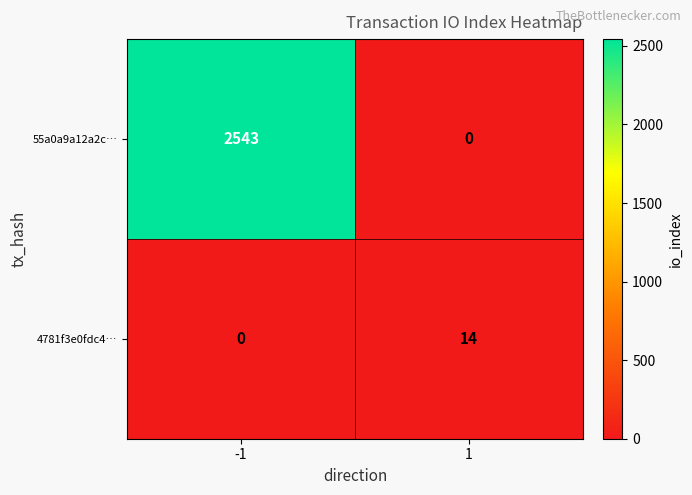

True or false: 55a0a9a12a2c… has a value of 0 at 1.

True